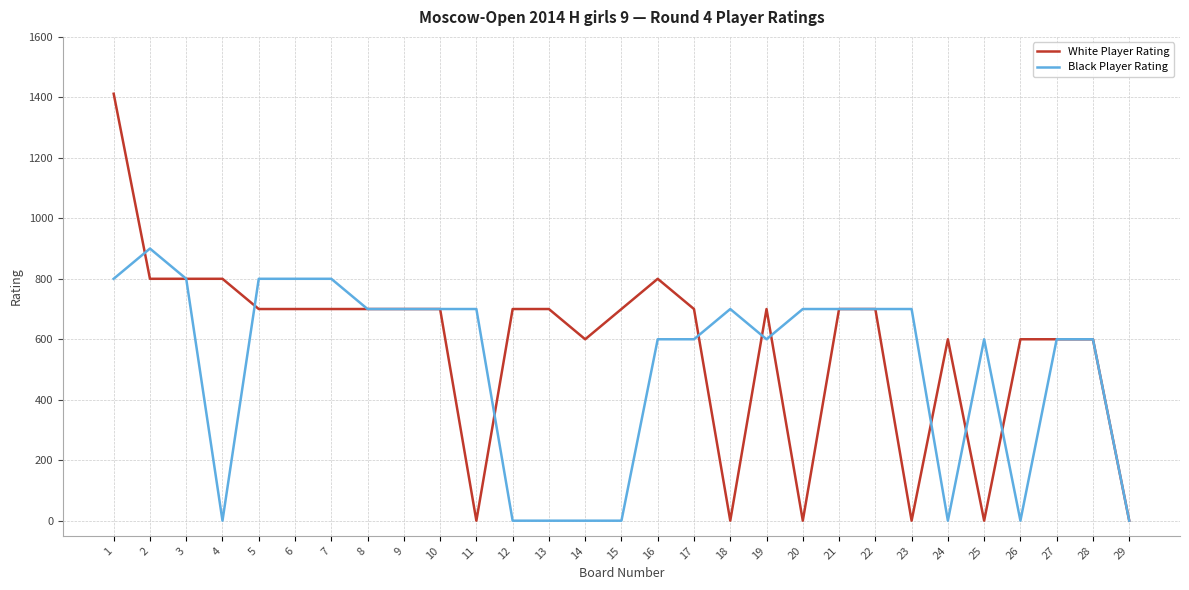

What is the total value across all series at 18?

700